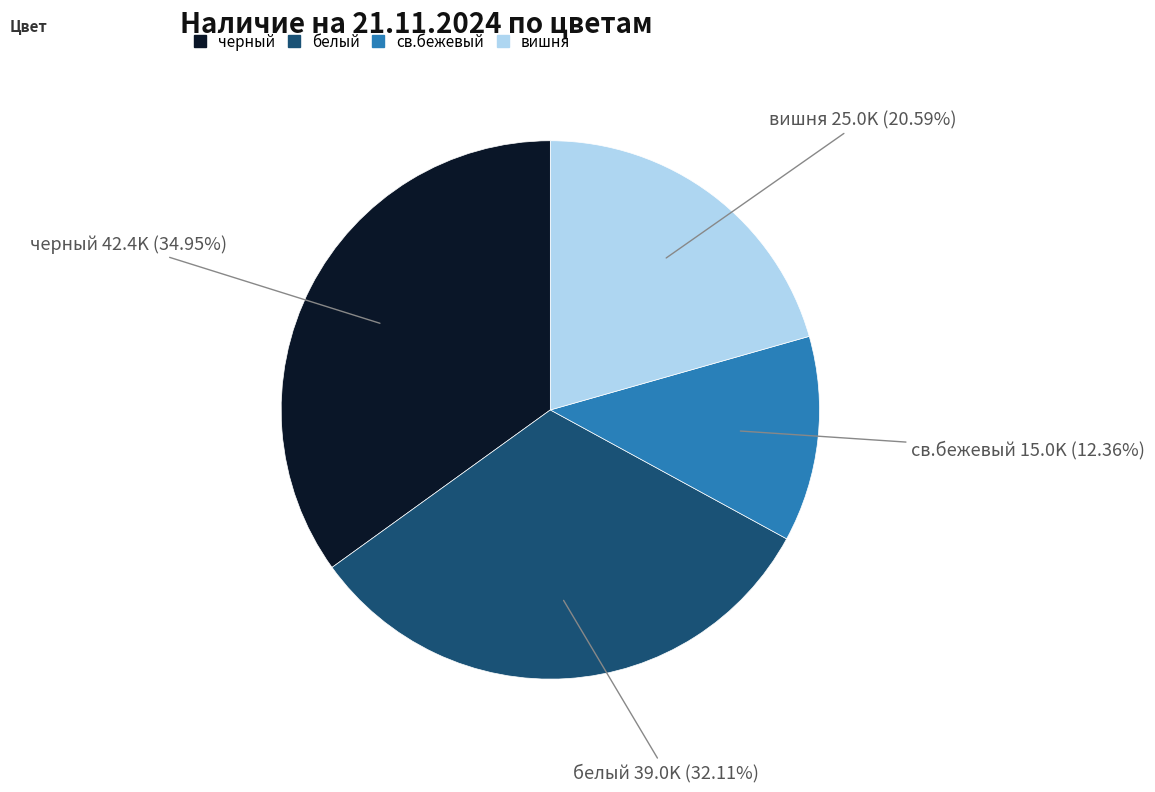

Is there any slice that represents more than half of the pie?

No